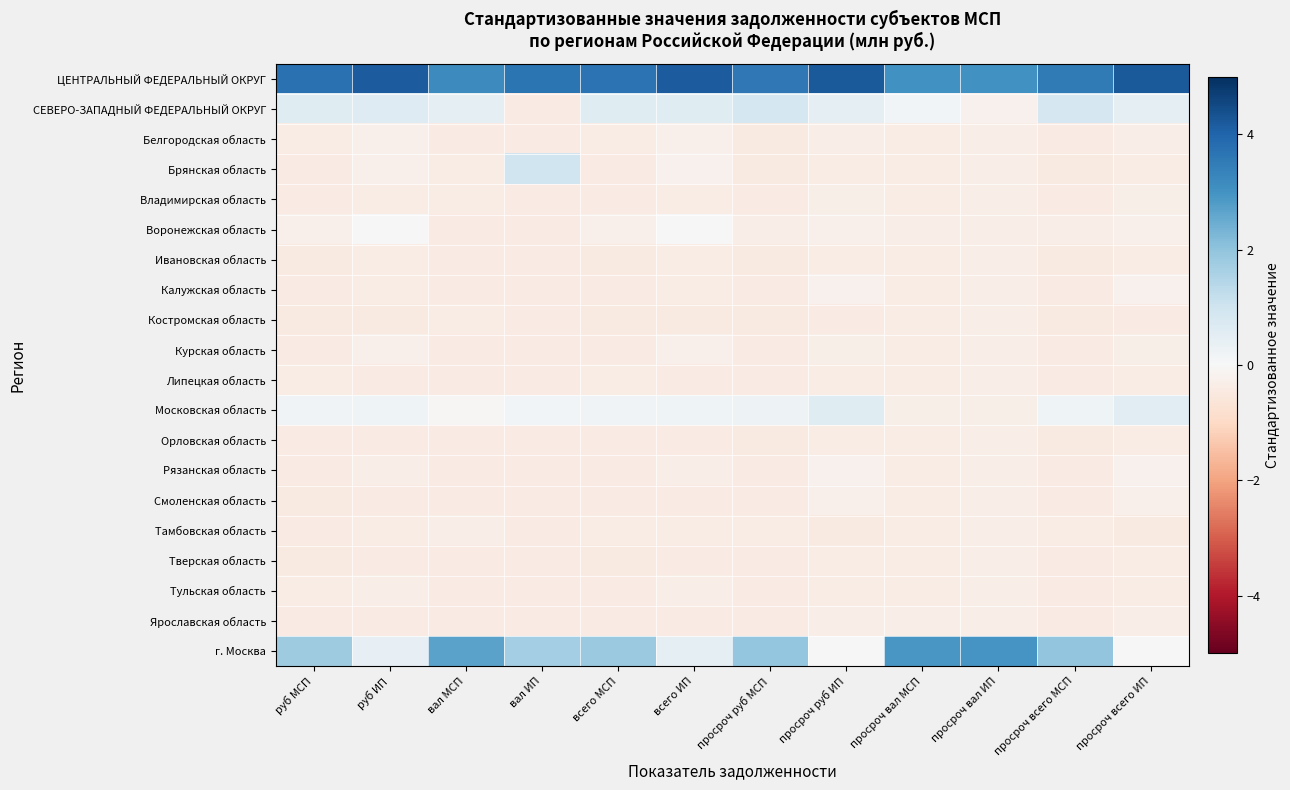

Reading left to right, transcribe all the data shown in this chart.

ЦЕНТРАЛЬНЫЙ ФЕДЕРАЛЬНЫЙ ОКРУГ: руб МСП=3.7	руб ИП=4.2	вал МСП=3.2	вал ИП=3.7	всего МСП=3.7	всего ИП=4.2	просроч руб МСП=3.6	просроч руб ИП=4.2	просроч вал МСП=3.0	просроч вал ИП=3.0	просроч всего МСП=3.6	просроч всего ИП=4.2
СЕВЕРО-ЗАПАДНЫЙ ФЕДЕРАЛЬНЫЙ ОКРУГ: руб МСП=0.6	руб ИП=0.6	вал МСП=0.5	вал ИП=-0.4	всего МСП=0.6	всего ИП=0.6	просроч руб МСП=0.9	просроч руб ИП=0.5	просроч вал МСП=0.1	просроч вал ИП=-0.2	просроч всего МСП=0.8	просроч всего ИП=0.5
Белгородская область: руб МСП=-0.4	руб ИП=-0.3	вал МСП=-0.4	вал ИП=-0.4	всего МСП=-0.4	всего ИП=-0.3	просроч руб МСП=-0.4	просроч руб ИП=-0.3	просроч вал МСП=-0.4	просроч вал ИП=-0.3	просроч всего МСП=-0.4	просроч всего ИП=-0.3
Брянская область: руб МСП=-0.4	руб ИП=-0.3	вал МСП=-0.4	вал ИП=1.0	всего МСП=-0.4	всего ИП=-0.2	просроч руб МСП=-0.5	просроч руб ИП=-0.4	просроч вал МСП=-0.4	просроч вал ИП=-0.3	просроч всего МСП=-0.4	просроч всего ИП=-0.4
Владимирская область: руб МСП=-0.4	руб ИП=-0.4	вал МСП=-0.4	вал ИП=-0.4	всего МСП=-0.4	всего ИП=-0.4	просроч руб МСП=-0.4	просроч руб ИП=-0.3	просроч вал МСП=-0.4	просроч вал ИП=-0.3	просроч всего МСП=-0.4	просроч всего ИП=-0.3
Воронежская область: руб МСП=-0.2	руб ИП=-0.0	вал МСП=-0.4	вал ИП=-0.4	всего МСП=-0.3	всего ИП=-0.0	просроч руб МСП=-0.3	просроч руб ИП=-0.3	просроч вал МСП=-0.3	просроч вал ИП=-0.3	просроч всего МСП=-0.3	просроч всего ИП=-0.3
Ивановская область: руб МСП=-0.4	руб ИП=-0.4	вал МСП=-0.4	вал ИП=-0.4	всего МСП=-0.4	всего ИП=-0.4	просроч руб МСП=-0.4	просроч руб ИП=-0.4	просроч вал МСП=-0.4	просроч вал ИП=-0.3	просроч всего МСП=-0.4	просроч всего ИП=-0.4
Калужская область: руб МСП=-0.4	руб ИП=-0.4	вал МСП=-0.4	вал ИП=-0.4	всего МСП=-0.4	всего ИП=-0.4	просроч руб МСП=-0.4	просроч руб ИП=-0.2	просроч вал МСП=-0.4	просроч вал ИП=-0.3	просроч всего МСП=-0.4	просроч всего ИП=-0.2
Костромская область: руб МСП=-0.4	руб ИП=-0.5	вал МСП=-0.4	вал ИП=-0.4	всего МСП=-0.4	всего ИП=-0.5	просроч руб МСП=-0.4	просроч руб ИП=-0.4	просроч вал МСП=-0.4	просроч вал ИП=-0.3	просроч всего МСП=-0.4	просроч всего ИП=-0.4
Курская область: руб МСП=-0.4	руб ИП=-0.3	вал МСП=-0.4	вал ИП=-0.4	всего МСП=-0.4	всего ИП=-0.3	просроч руб МСП=-0.4	просроч руб ИП=-0.3	просроч вал МСП=-0.4	просроч вал ИП=-0.3	просроч всего МСП=-0.4	просроч всего ИП=-0.3
Липецкая область: руб МСП=-0.4	руб ИП=-0.4	вал МСП=-0.4	вал ИП=-0.4	всего МСП=-0.4	всего ИП=-0.4	просроч руб МСП=-0.4	просроч руб ИП=-0.4	просроч вал МСП=-0.4	просроч вал ИП=-0.3	просроч всего МСП=-0.4	просроч всего ИП=-0.4
Московская область: руб МСП=0.2	руб ИП=0.2	вал МСП=-0.1	вал ИП=0.1	всего МСП=0.2	всего ИП=0.2	просроч руб МСП=0.3	просроч руб ИП=0.6	просроч вал МСП=-0.3	просроч вал ИП=-0.3	просроч всего МСП=0.2	просроч всего ИП=0.6
Орловская область: руб МСП=-0.4	руб ИП=-0.4	вал МСП=-0.4	вал ИП=-0.4	всего МСП=-0.4	всего ИП=-0.4	просроч руб МСП=-0.4	просроч руб ИП=-0.4	просроч вал МСП=-0.4	просроч вал ИП=-0.3	просроч всего МСП=-0.4	просроч всего ИП=-0.4
Рязанская область: руб МСП=-0.4	руб ИП=-0.3	вал МСП=-0.4	вал ИП=-0.4	всего МСП=-0.4	всего ИП=-0.3	просроч руб МСП=-0.4	просроч руб ИП=-0.2	просроч вал МСП=-0.4	просроч вал ИП=-0.3	просроч всего МСП=-0.4	просроч всего ИП=-0.2
Смоленская область: руб МСП=-0.4	руб ИП=-0.4	вал МСП=-0.4	вал ИП=-0.4	всего МСП=-0.4	всего ИП=-0.4	просроч руб МСП=-0.4	просроч руб ИП=-0.3	просроч вал МСП=-0.4	просроч вал ИП=-0.3	просроч всего МСП=-0.4	просроч всего ИП=-0.3
Тамбовская область: руб МСП=-0.4	руб ИП=-0.4	вал МСП=-0.3	вал ИП=-0.4	всего МСП=-0.4	всего ИП=-0.4	просроч руб МСП=-0.4	просроч руб ИП=-0.5	просроч вал МСП=-0.4	просроч вал ИП=-0.3	просроч всего МСП=-0.4	просроч всего ИП=-0.5
Тверская область: руб МСП=-0.4	руб ИП=-0.4	вал МСП=-0.4	вал ИП=-0.4	всего МСП=-0.4	всего ИП=-0.4	просроч руб МСП=-0.4	просроч руб ИП=-0.4	просроч вал МСП=-0.4	просроч вал ИП=-0.3	просроч всего МСП=-0.4	просроч всего ИП=-0.4
Тульская область: руб МСП=-0.4	руб ИП=-0.3	вал МСП=-0.4	вал ИП=-0.4	всего МСП=-0.4	всего ИП=-0.3	просроч руб МСП=-0.4	просроч руб ИП=-0.4	просроч вал МСП=-0.4	просроч вал ИП=-0.3	просроч всего МСП=-0.4	просроч всего ИП=-0.4
Ярославская область: руб МСП=-0.4	руб ИП=-0.4	вал МСП=-0.4	вал ИП=-0.4	всего МСП=-0.4	всего ИП=-0.4	просроч руб МСП=-0.4	просроч руб ИП=-0.3	просроч вал МСП=-0.3	просроч вал ИП=-0.3	просроч всего МСП=-0.4	просроч всего ИП=-0.3
г. Москва: руб МСП=1.8	руб ИП=0.4	вал МСП=2.7	вал ИП=1.7	всего МСП=1.9	всего ИП=0.5	просроч руб МСП=1.9	просроч руб ИП=-0.0	просроч вал МСП=2.9	просроч вал ИП=3.0	просроч всего МСП=2.0	просроч всего ИП=0.0